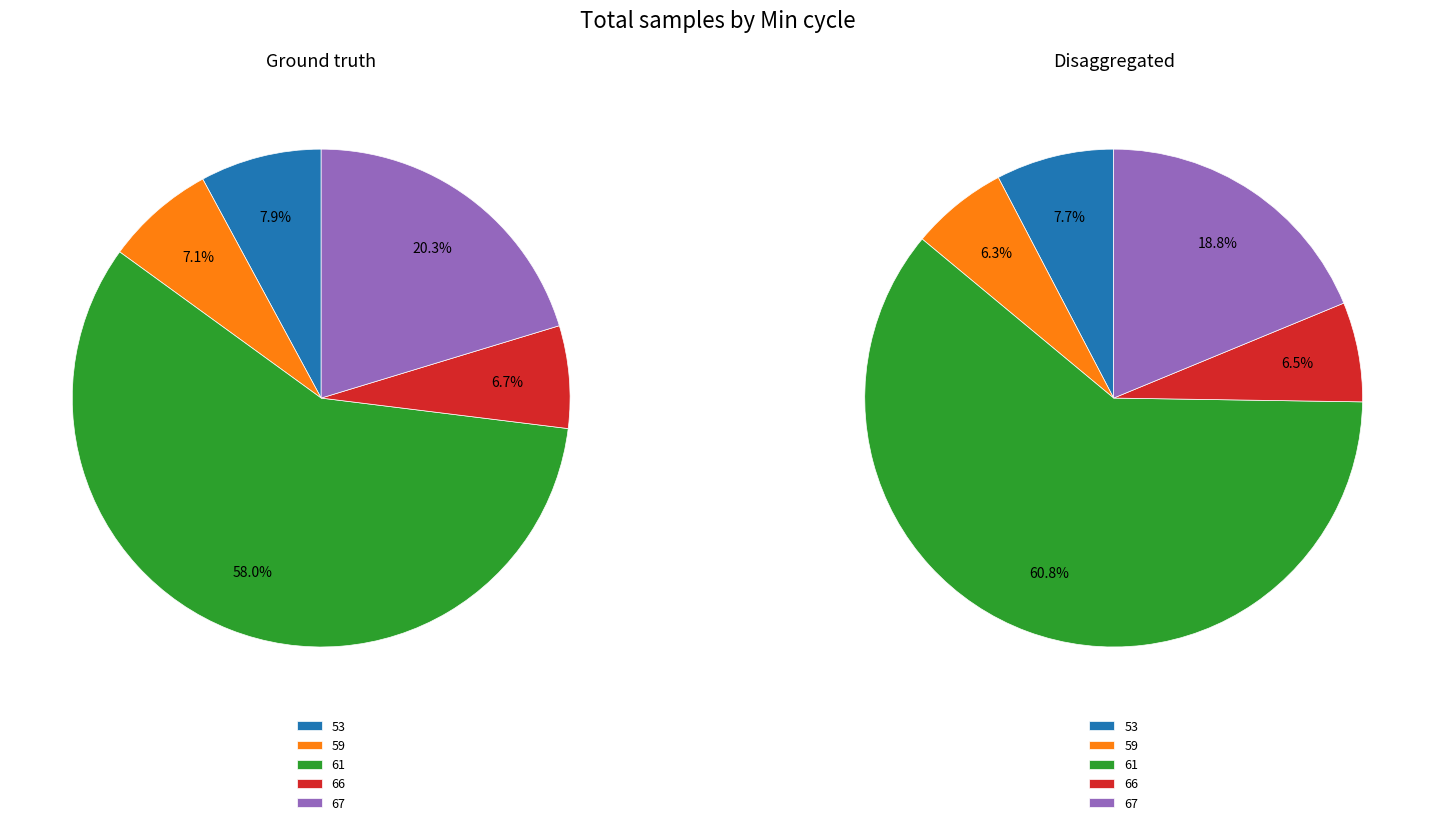

True or false: 61 accounts for 18% of the total.

False